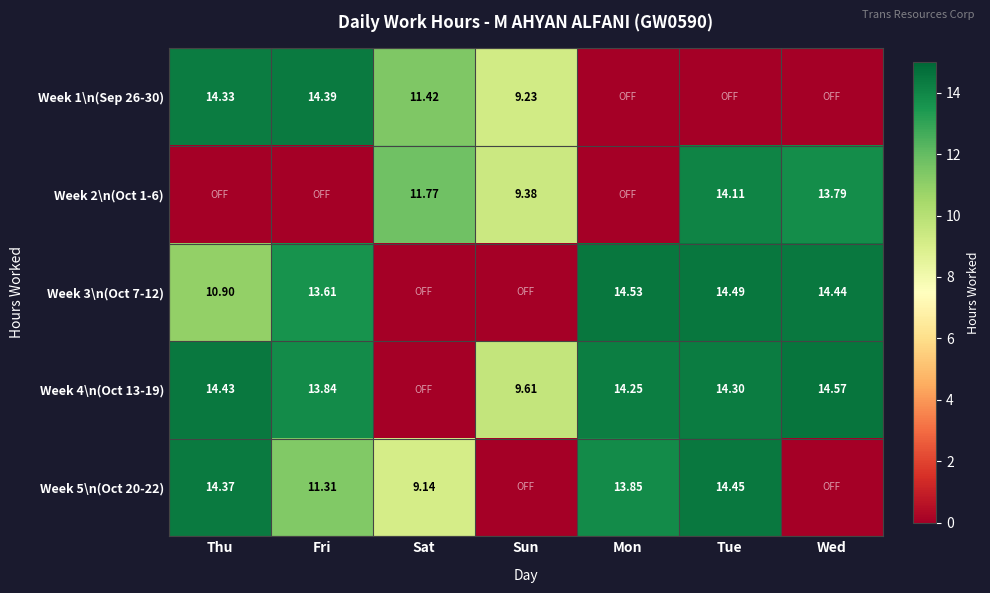

Which label corresponds to the smallest value in the chart?

Mon